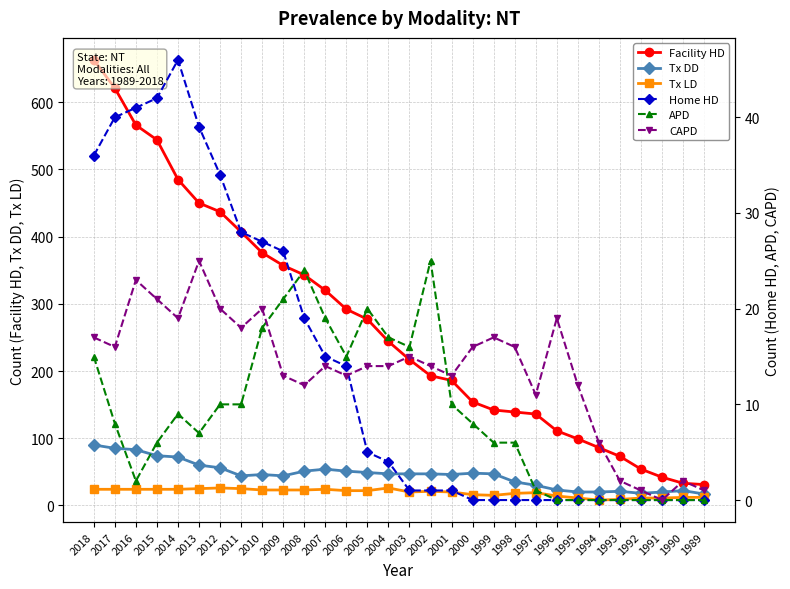

Which series has the widest spread of values?

Facility HD